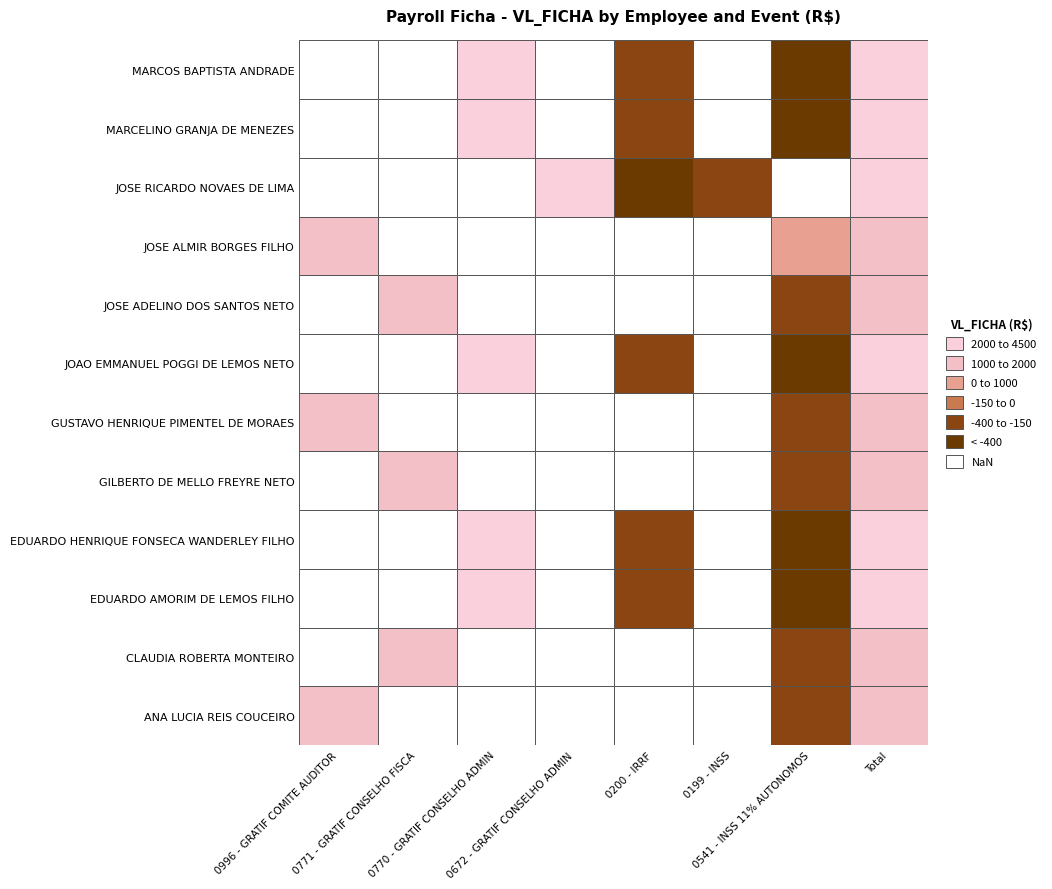

Where is ANA LUCIA REIS COUCEIRO nearest to the value 772?

Total